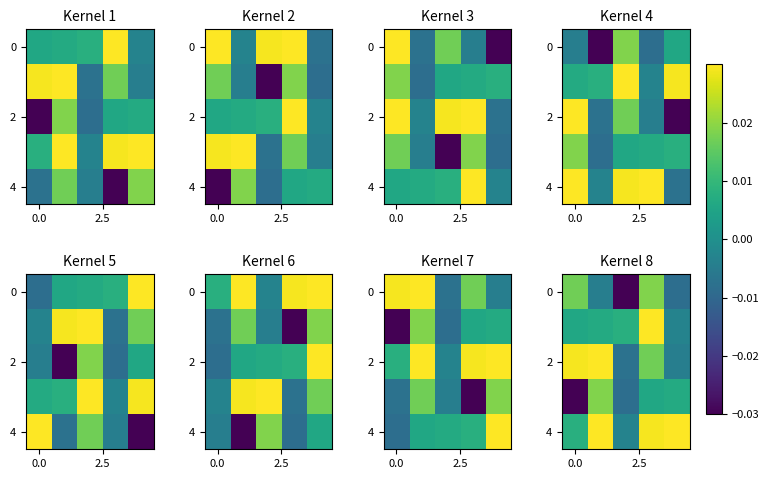

What is the total value across all series at 3?

0.1